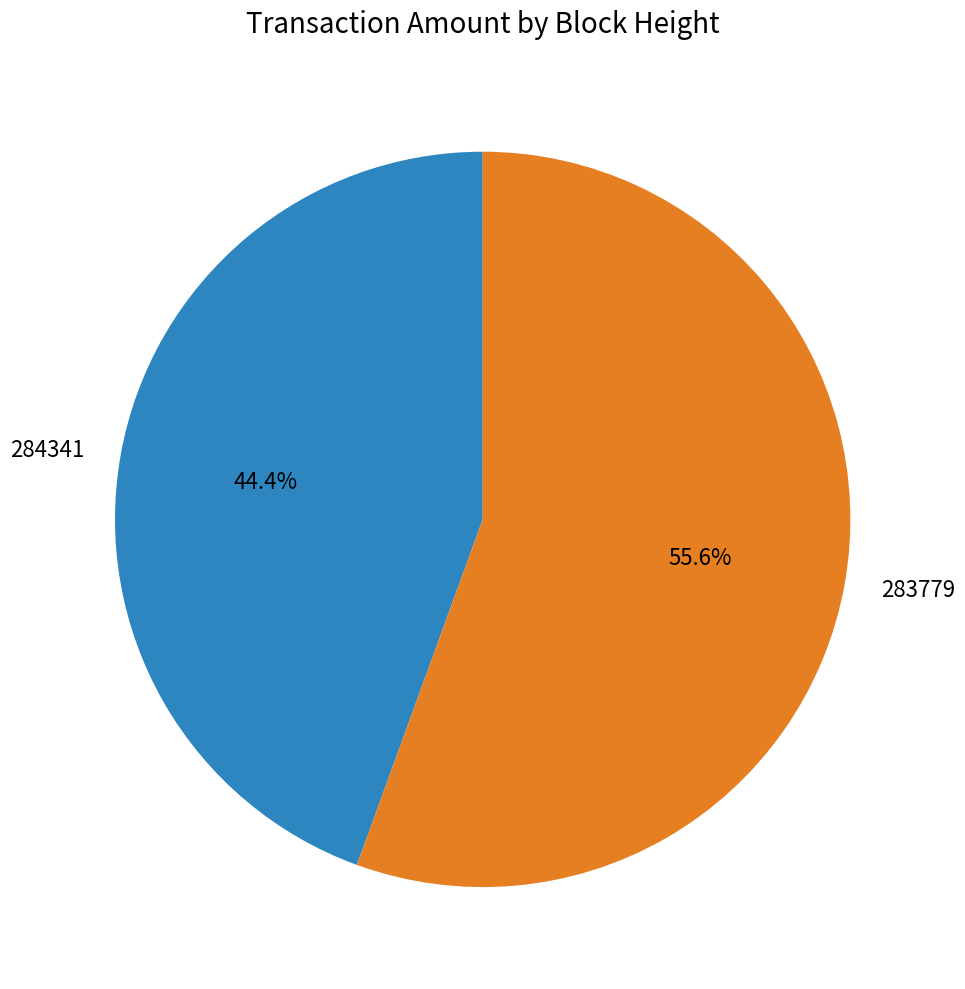

True or false: 283779 accounts for 56% of the total.

True